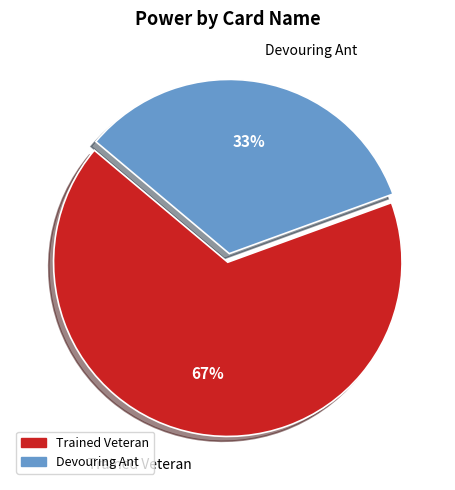

Approximately how many times larger is the value at Devouring Ant compared to Trained Veteran?

0.5